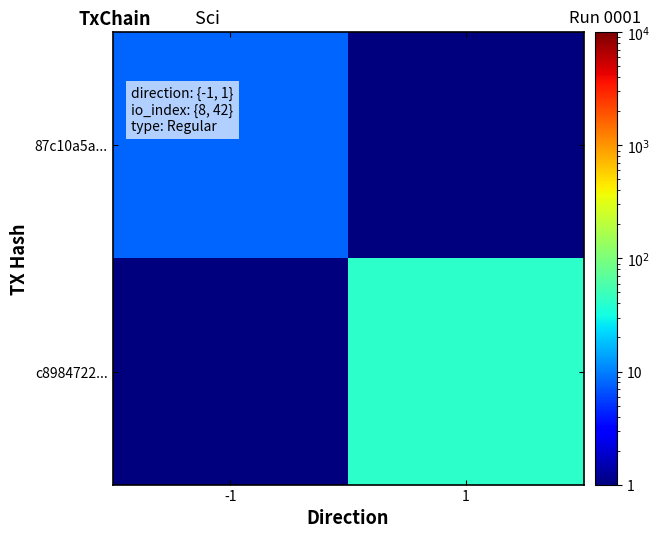

Which category has the lowest value across all series?

1